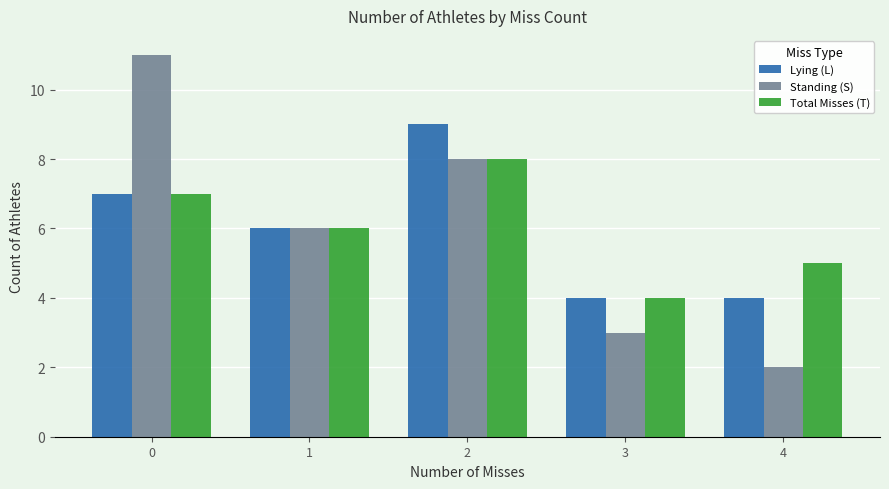

Reading left to right, what are all the values shown in this chart?

Lying (L): 7	6	9	4	4
Standing (S): 11	6	8	3	2
Total Misses (T): 7	6	8	4	5